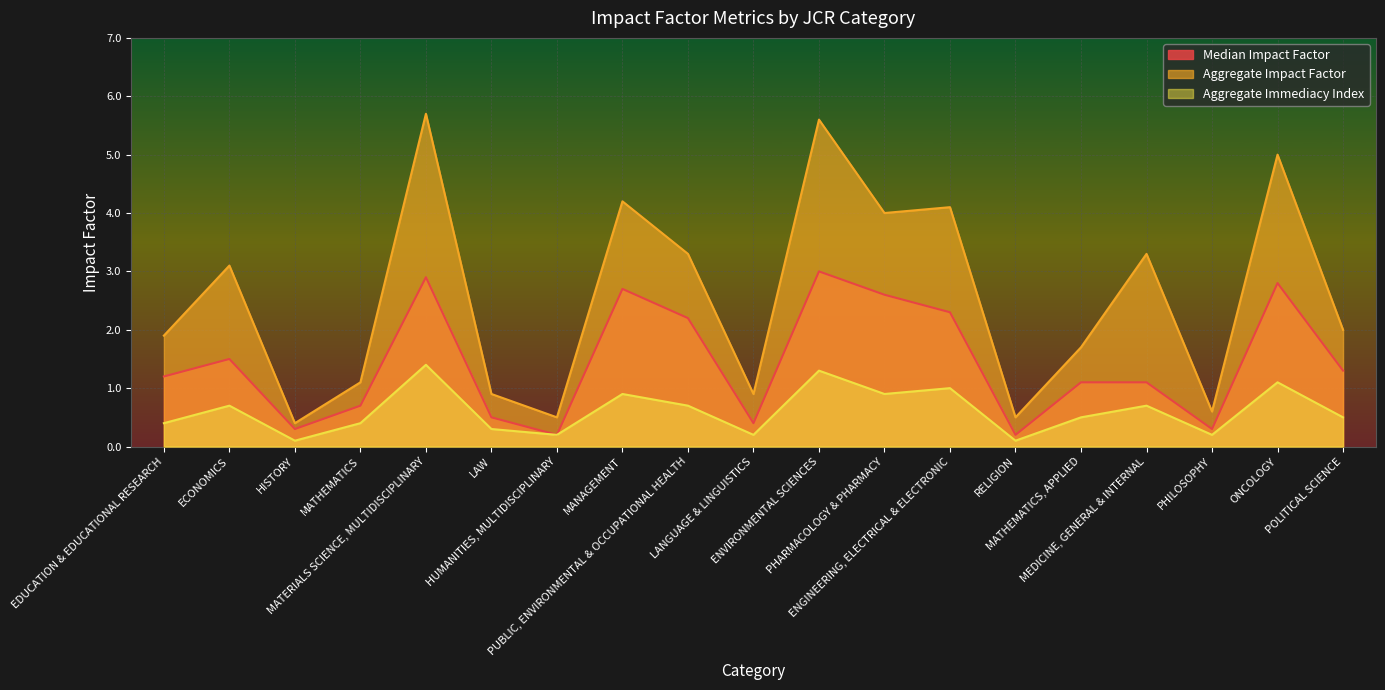

True or false: Aggregate Impact Factor and Median Impact Factor cross at least once.

False